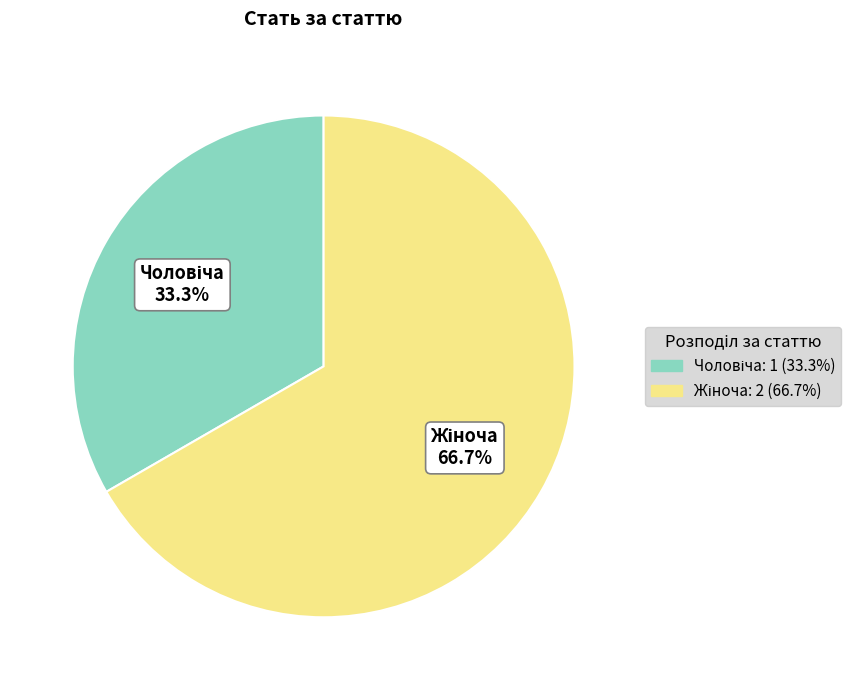

Between Жіноча and Чоловіча, which is larger?

Жіноча